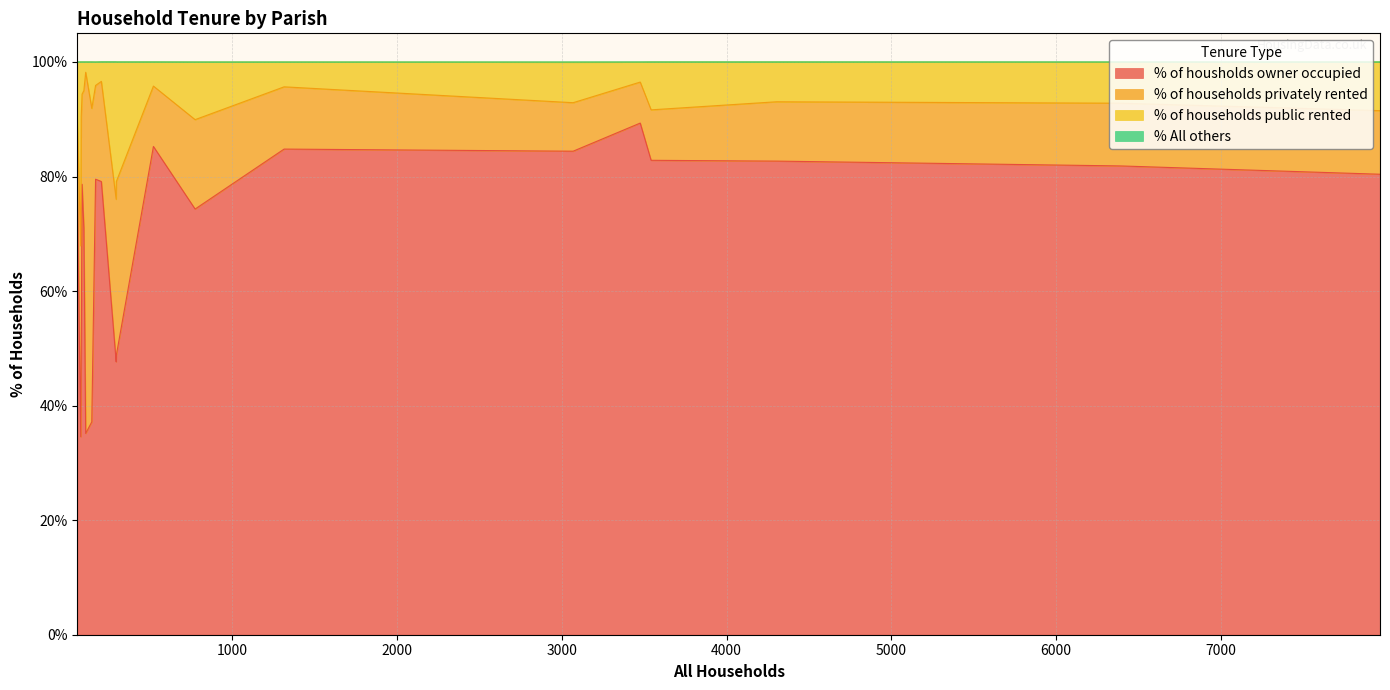

At how many categories does at least one series exceed 4?

20